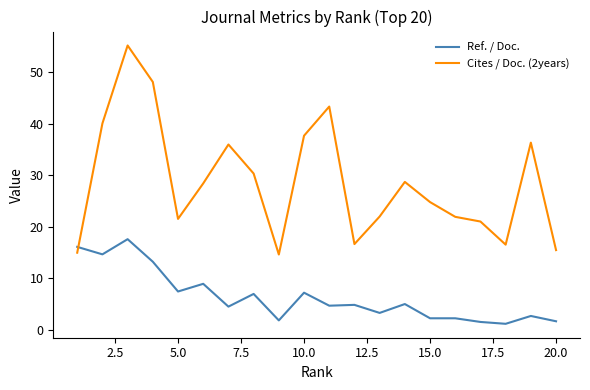

After their last crossing, which series has the higher values: Cites / Doc. (2years) or Ref. / Doc.?

Cites / Doc. (2years)